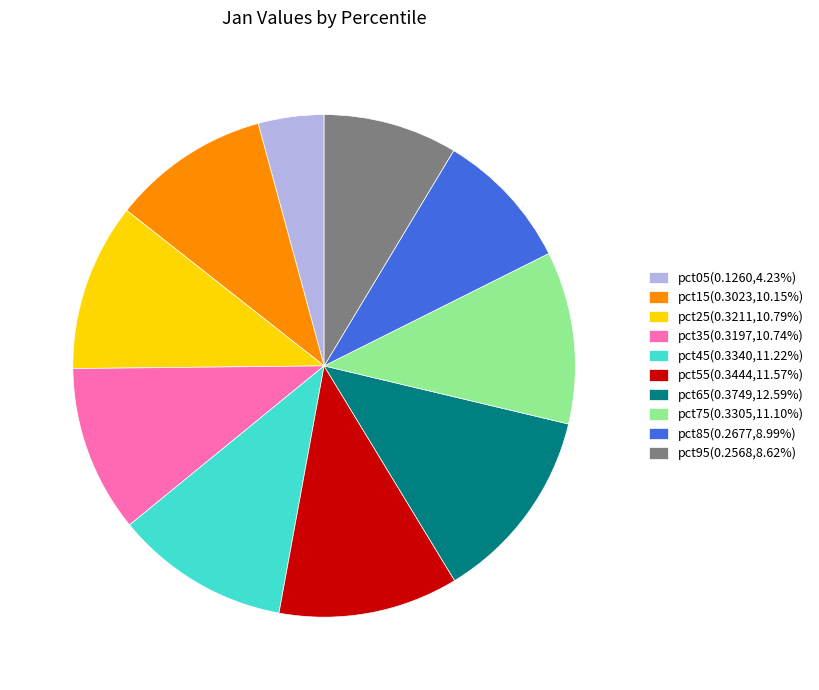

Which category has the biggest portion of the pie?

pct65